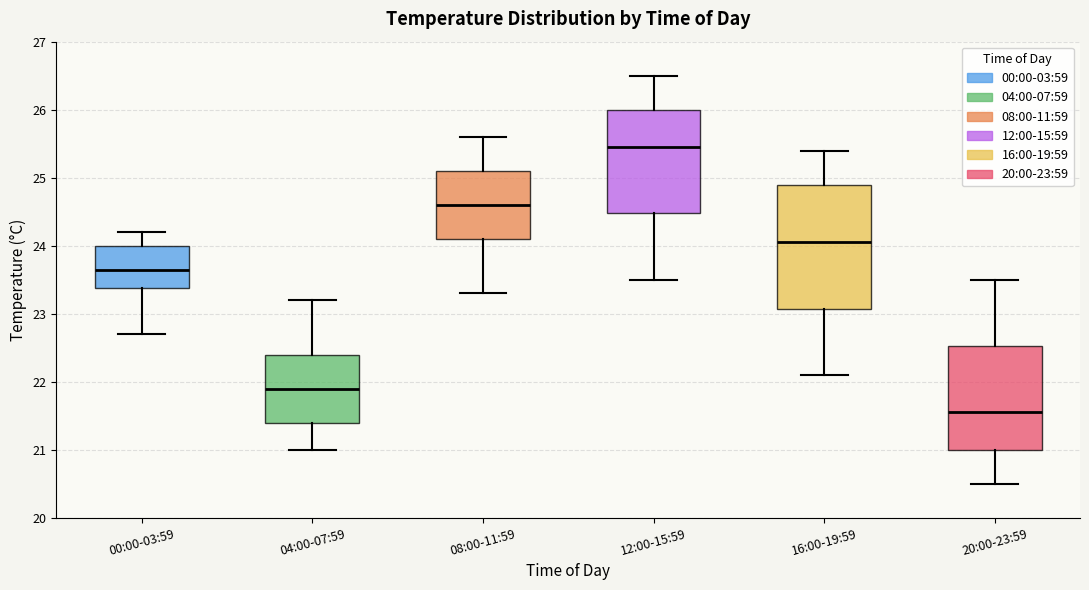

Comparing the boxes themselves (not the whiskers), which one is the tallest?

16:00-19:59